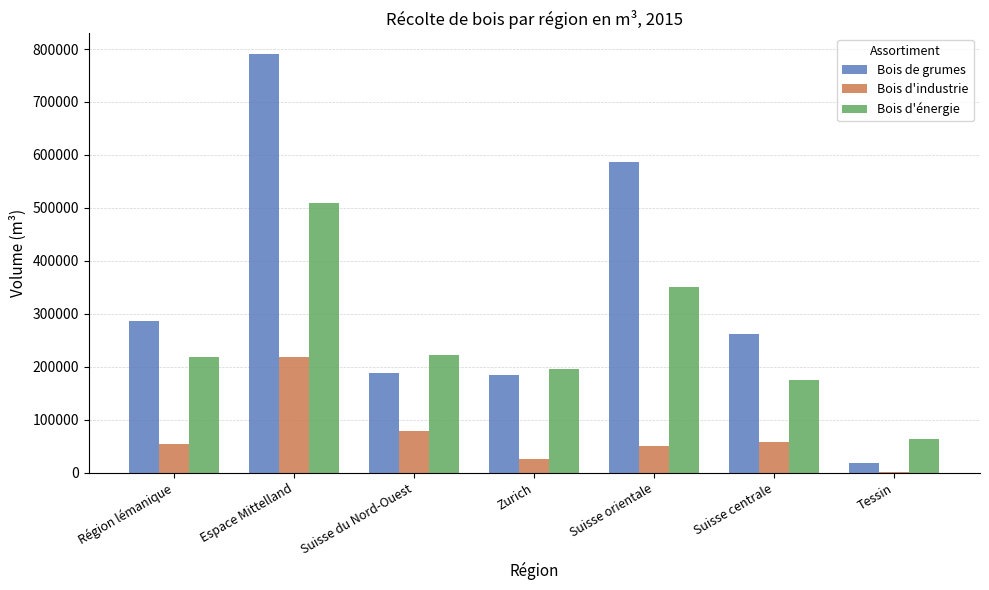

Reading left to right, list all the values displayed in this chart.

Bois de grumes: Région lémanique=285722	Espace Mittelland=790146	Suisse du Nord-Ouest=187369	Zurich=183783	Suisse orientale=587306	Suisse centrale=261193	Tessin=17467
Bois d'industrie: Région lémanique=54351	Espace Mittelland=218084	Suisse du Nord-Ouest=78814	Zurich=26211	Suisse orientale=50928	Suisse centrale=58081	Tessin=1629
Bois d'énergie: Région lémanique=218717	Espace Mittelland=509060	Suisse du Nord-Ouest=222530	Zurich=195606	Suisse orientale=349698	Suisse centrale=174757	Tessin=63521